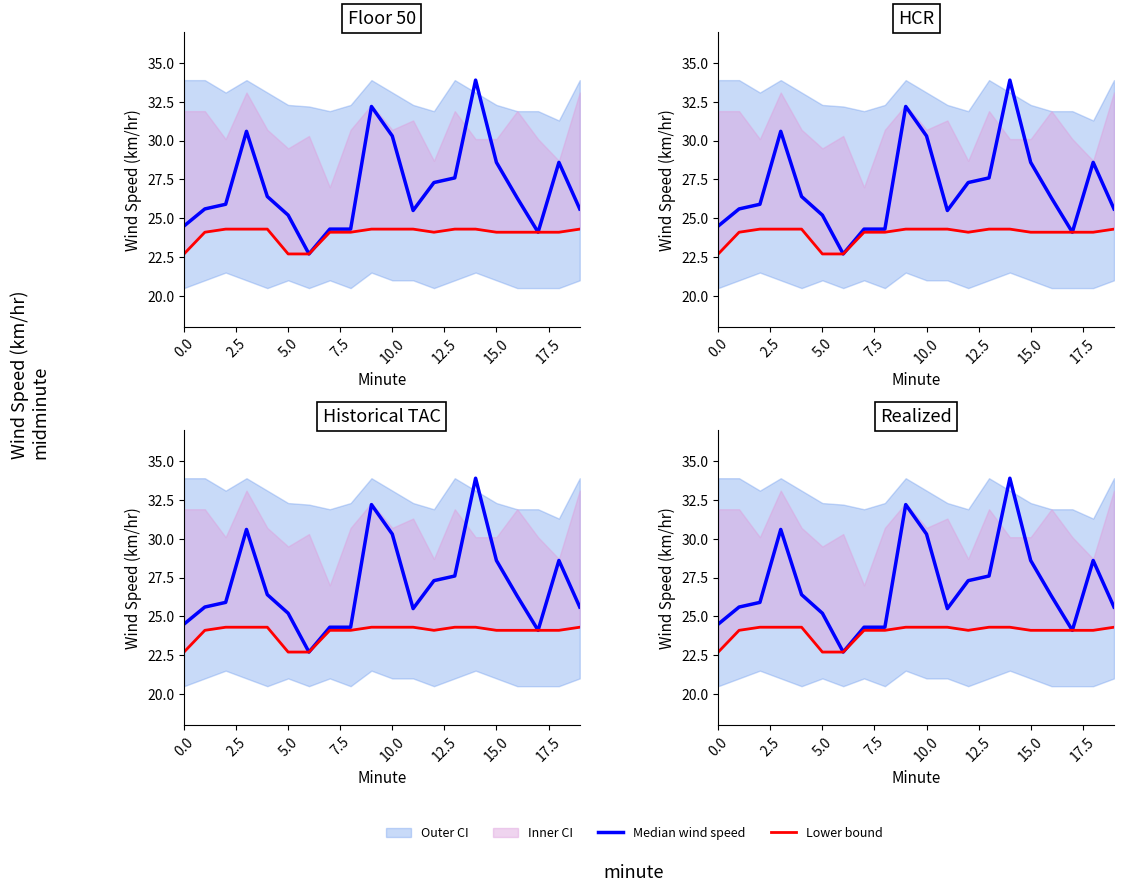

How many interior local peaks does the Median wind speed series have?

4